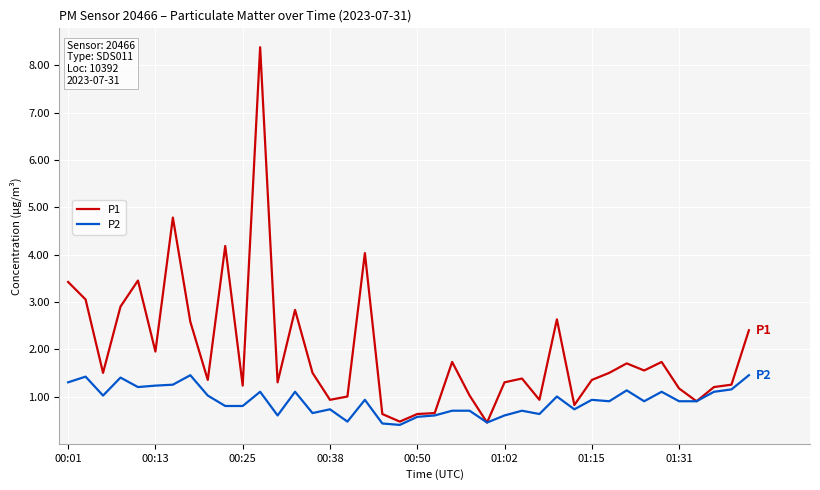

What is the sum of all P1 values?

77.8